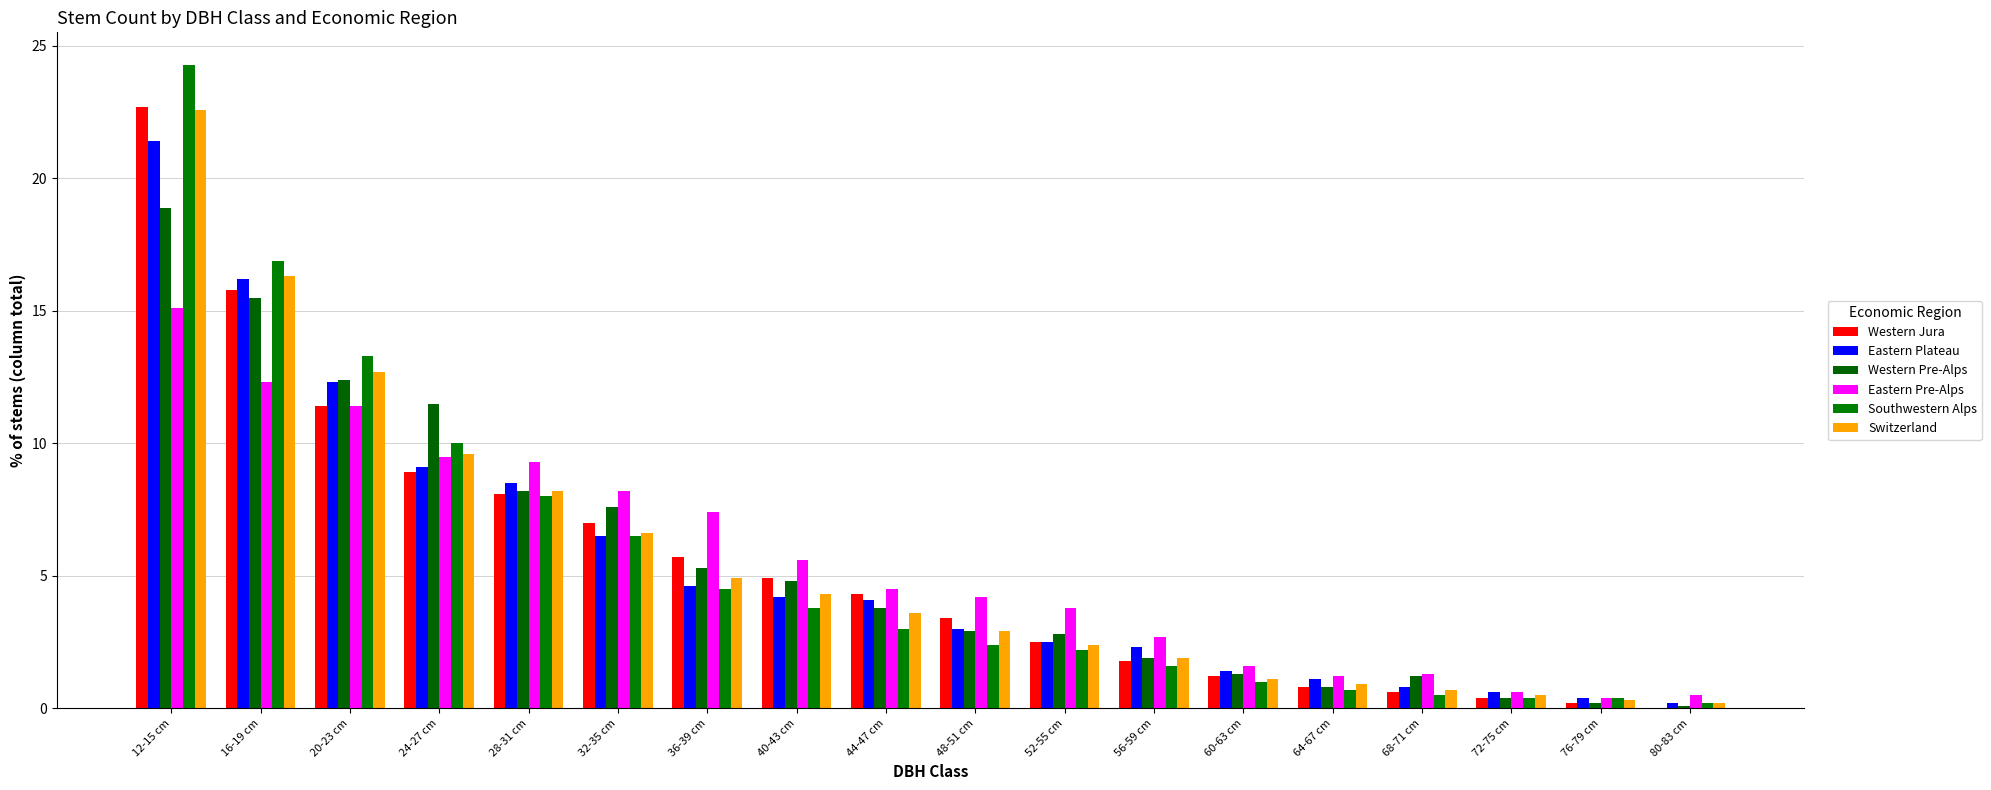

Rank the series by their maximum value, from lowest to highest.

Eastern Pre-Alps, Western Pre-Alps, Eastern Plateau, Switzerland, Western Jura, Southwestern Alps